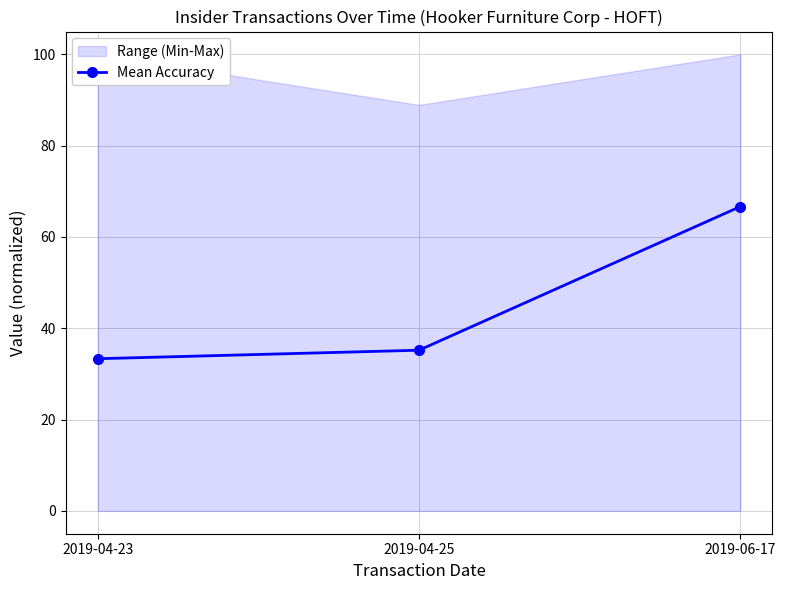

Reading left to right, list all the values displayed in this chart.

2019-04-23=33.3	2019-04-25=35.2	2019-06-17=66.7